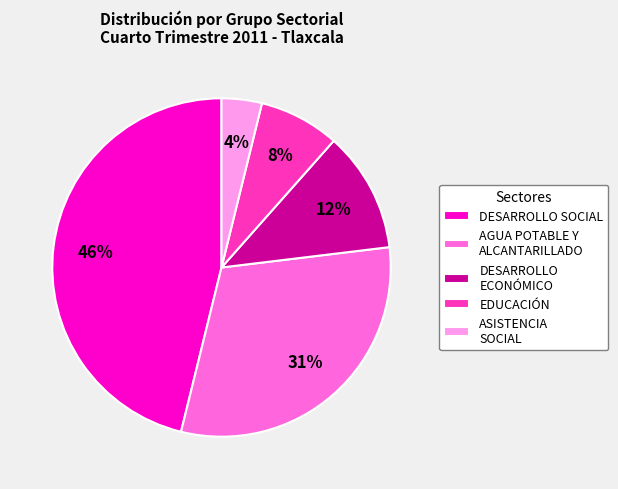

Do DESARROLLO SOCIAL and EDUCACIÓN together represent more than half of the pie?

Yes